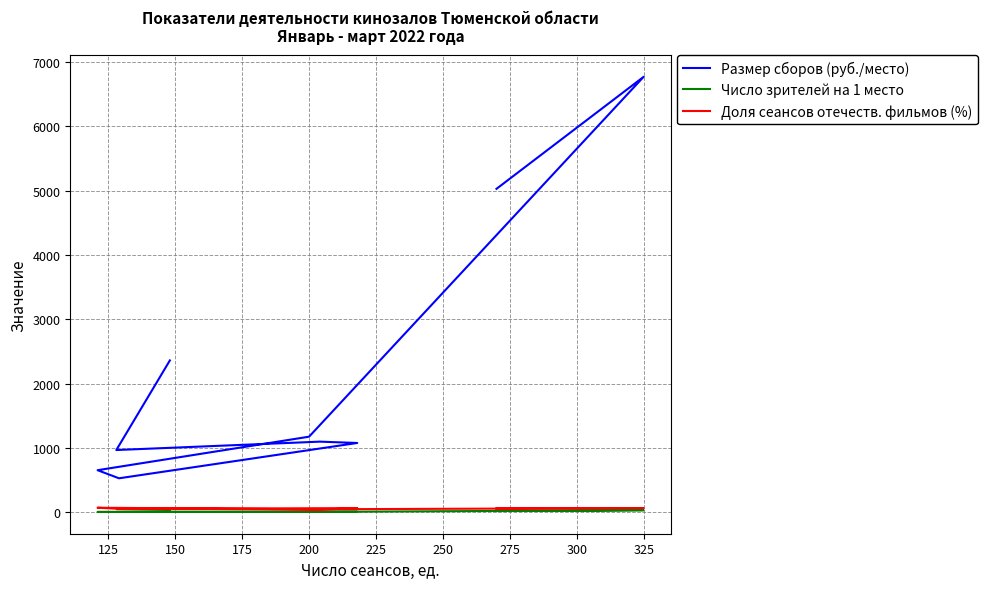

Reading left to right, list all the values displayed in this chart.

Размер сборов (руб./место): 2359.6	967.0	1097.4	1076.7	527.8	653.7	1174.4	6768.0	5026.0
Число зрителей на 1 место: 13.9	4.8	7.2	6.4	4.6	5.0	5.3	31.9	18.2
Доля сеансов отечеств. фильмов (%): 50.0	61.7	39.7	64.2	53.5	70.2	46.0	64.9	59.3